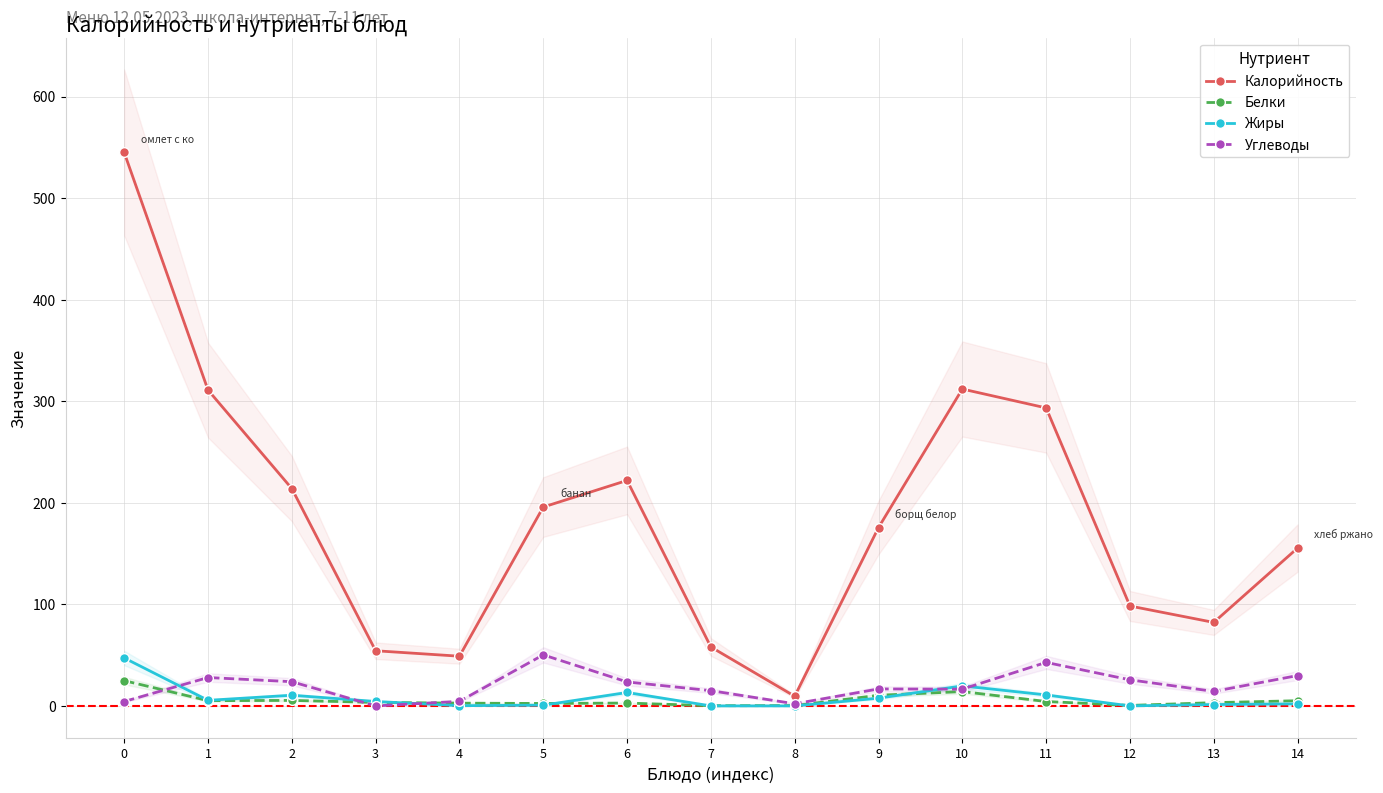

True or false: Жиры and Углеводы cross at least once.

True